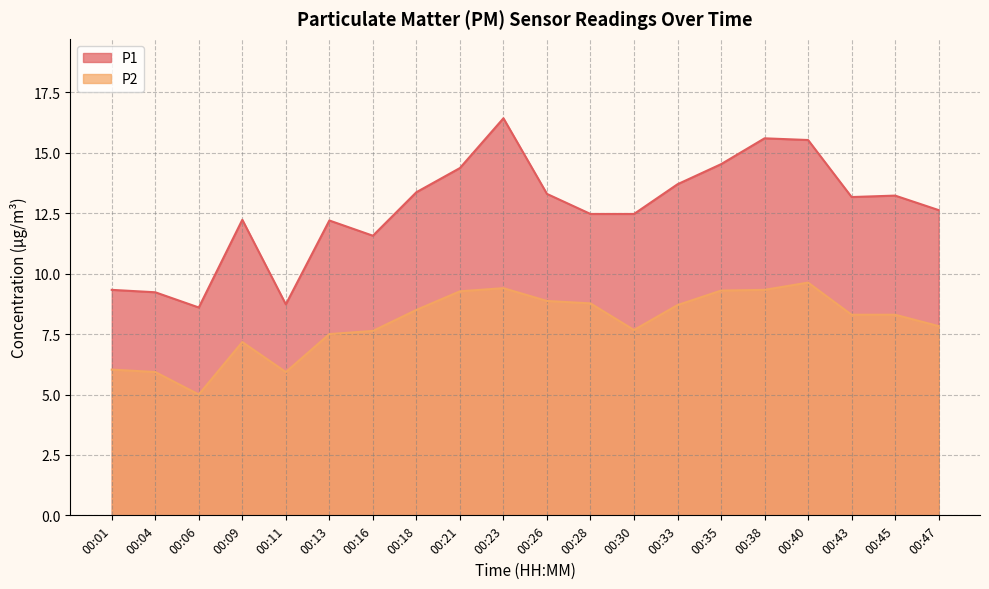

Which series changed the most between 00:04 and 00:38?

P1